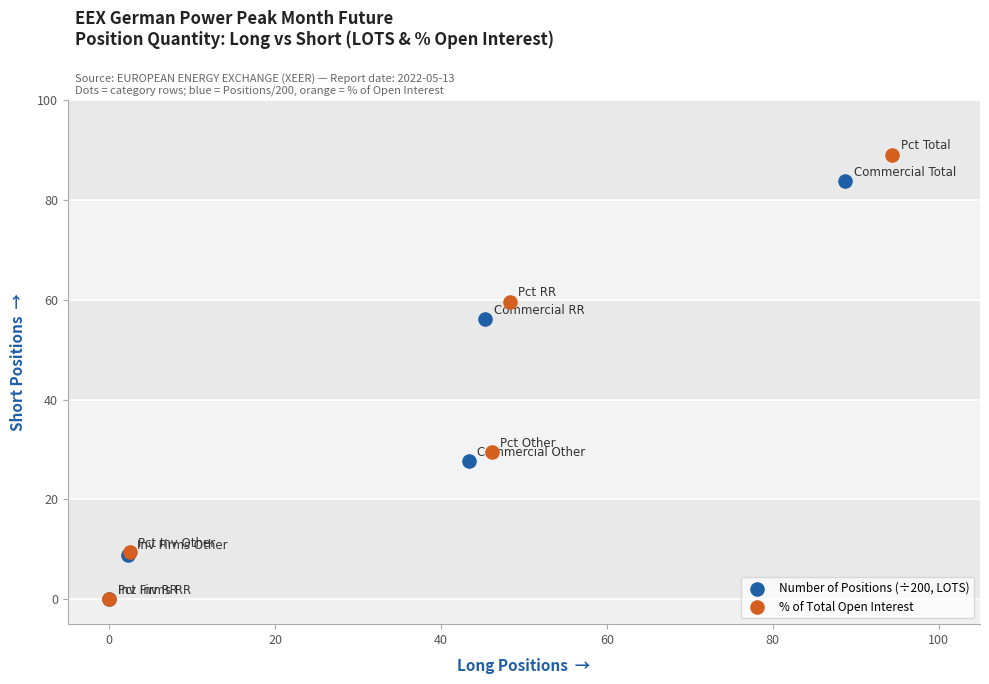

Which series has the widest spread of Y values?

% of Total Open Interest